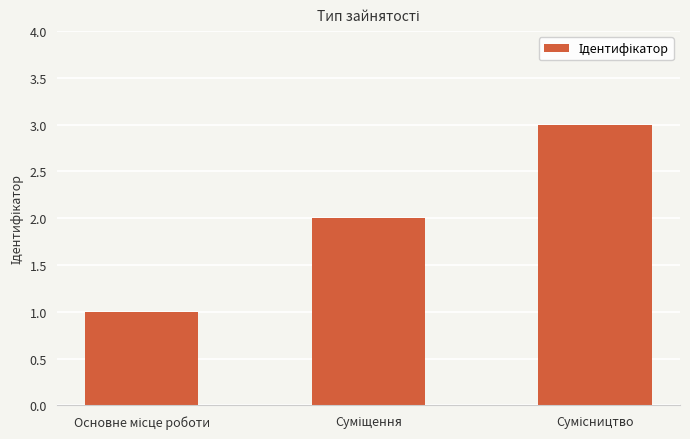

What is the sum of all values?

6